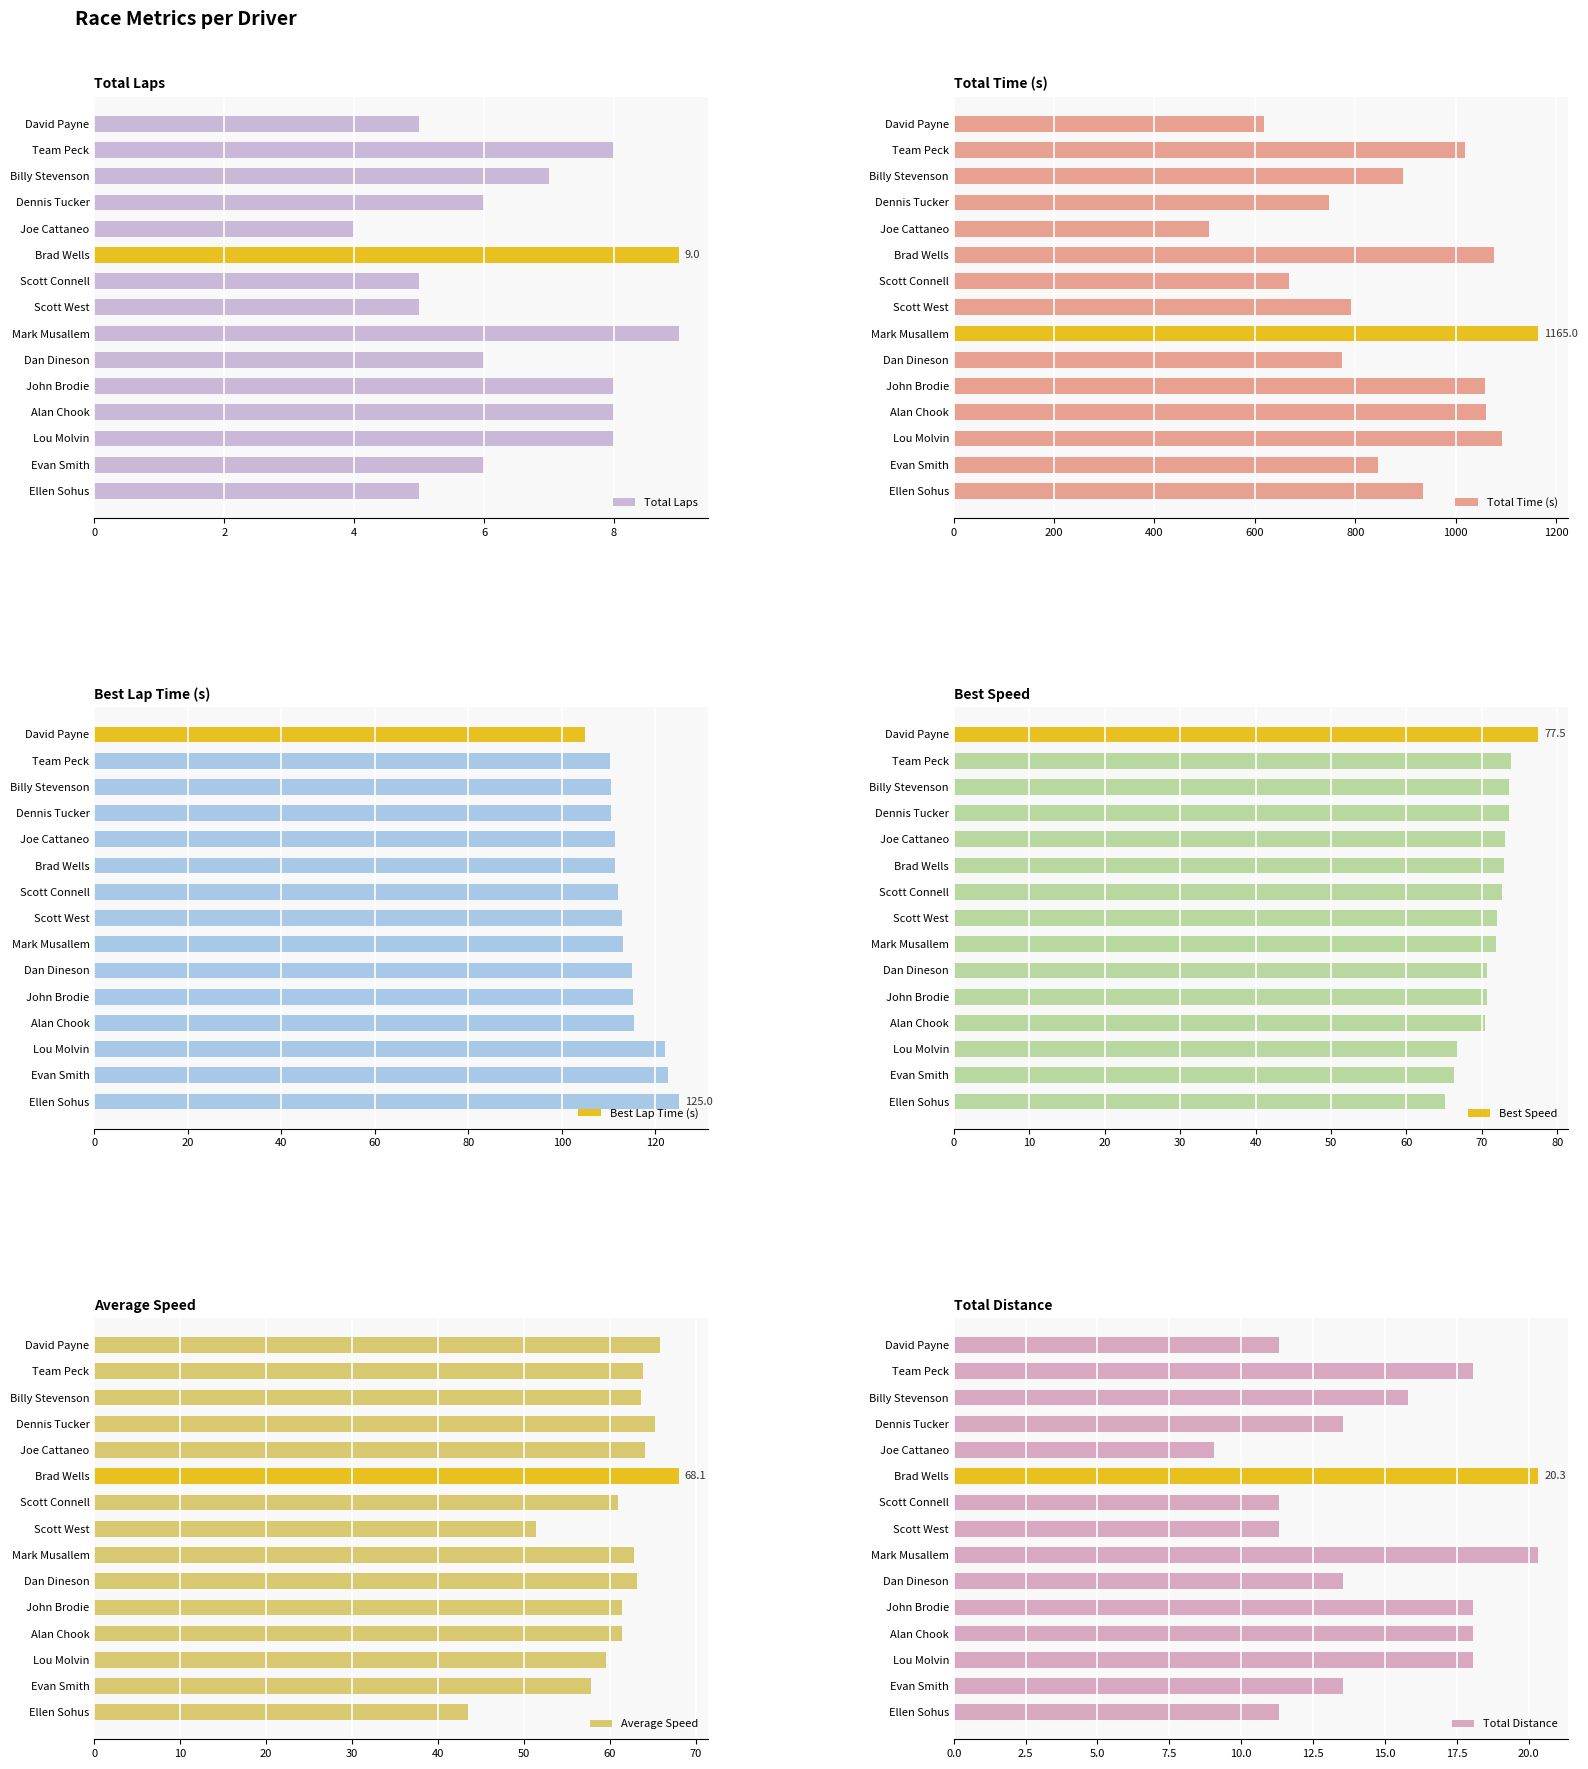

The value of Best Speed at Evan Smith is 66.4. True or false?

True